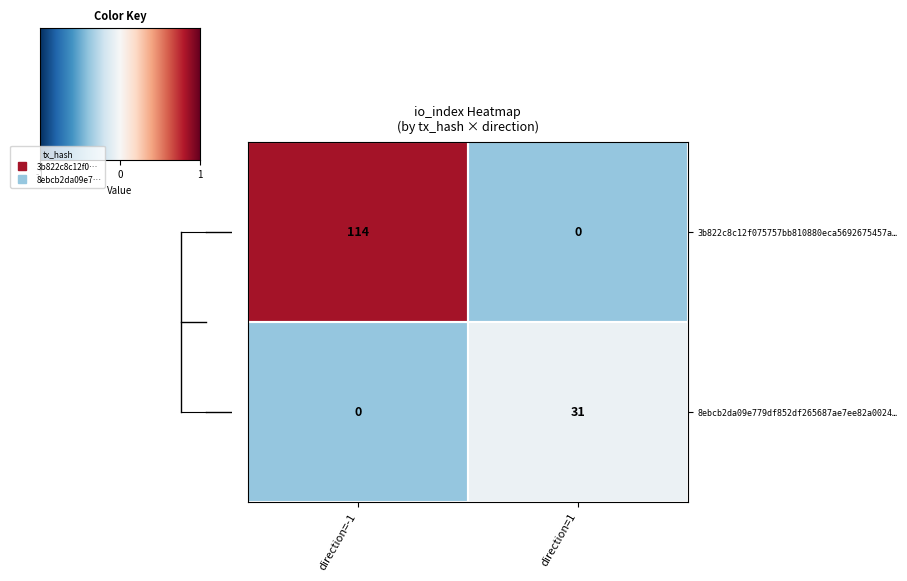

What is the total value across all series at direction=-1?

114